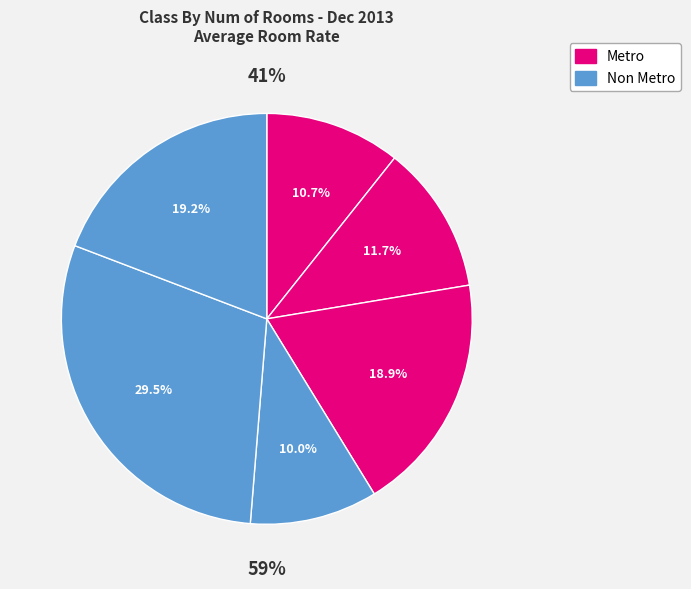

To the nearest percent, what portion does Non Metro Over 200 represent?

19%